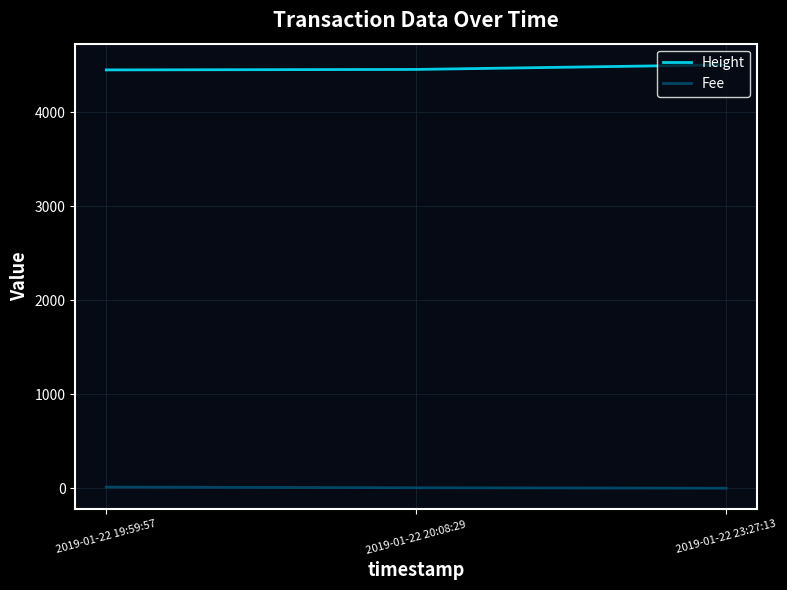

What is the sum of all Fee values?

17.2